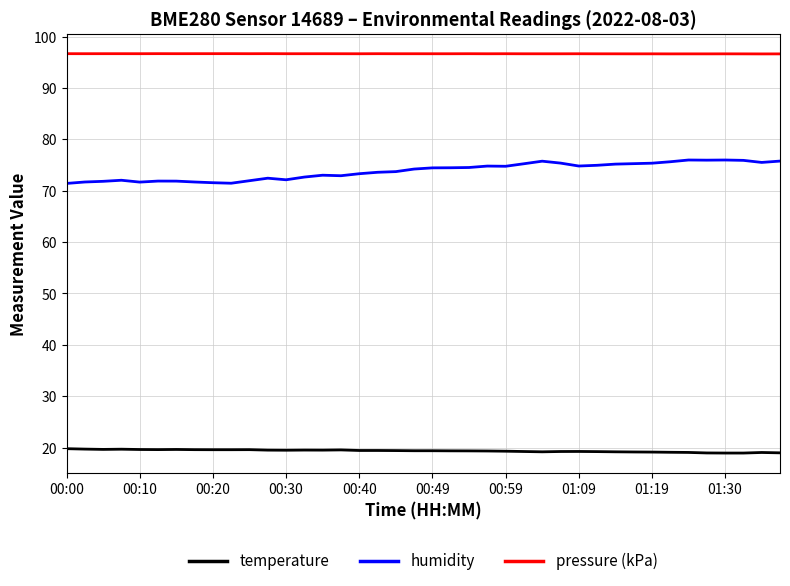

What is the smallest value displayed?

18.9